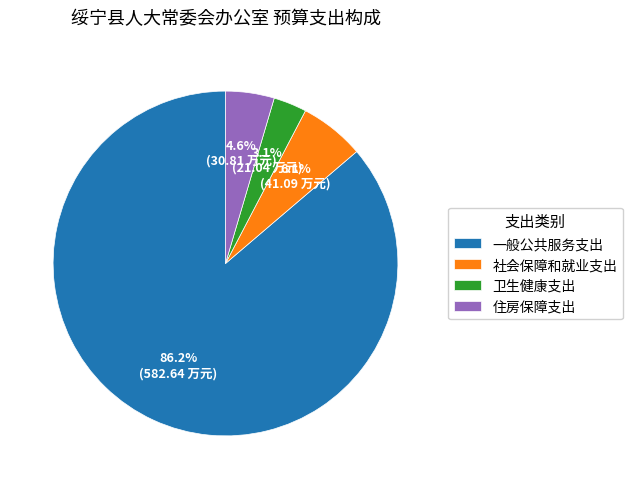

Which has a higher value, 社会保障和就业支出 or 一般公共服务支出?

一般公共服务支出